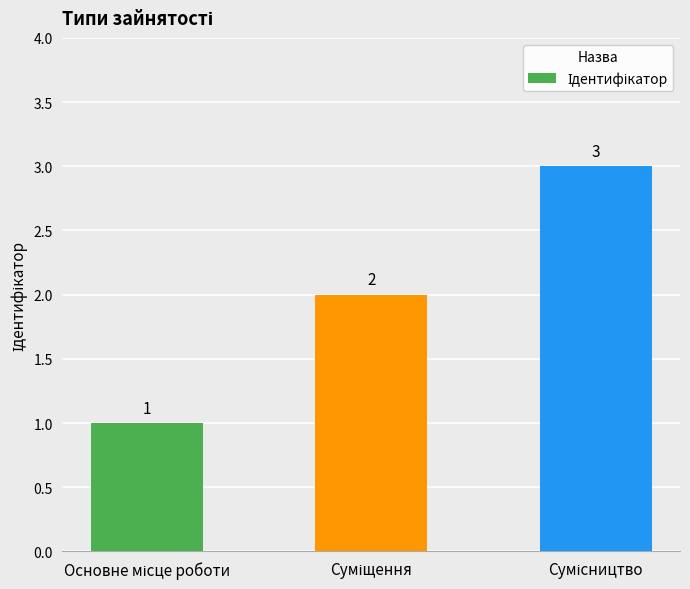

What is the value of the 2nd bar from the left?

2